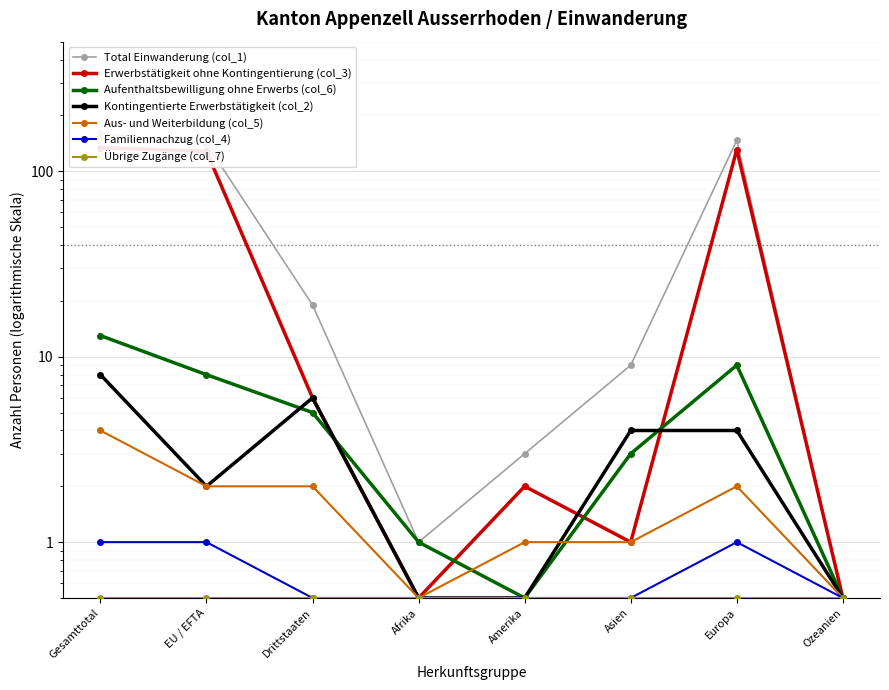

How many data points in Aus- und Weiterbildung (col_5) are less than 2?

4